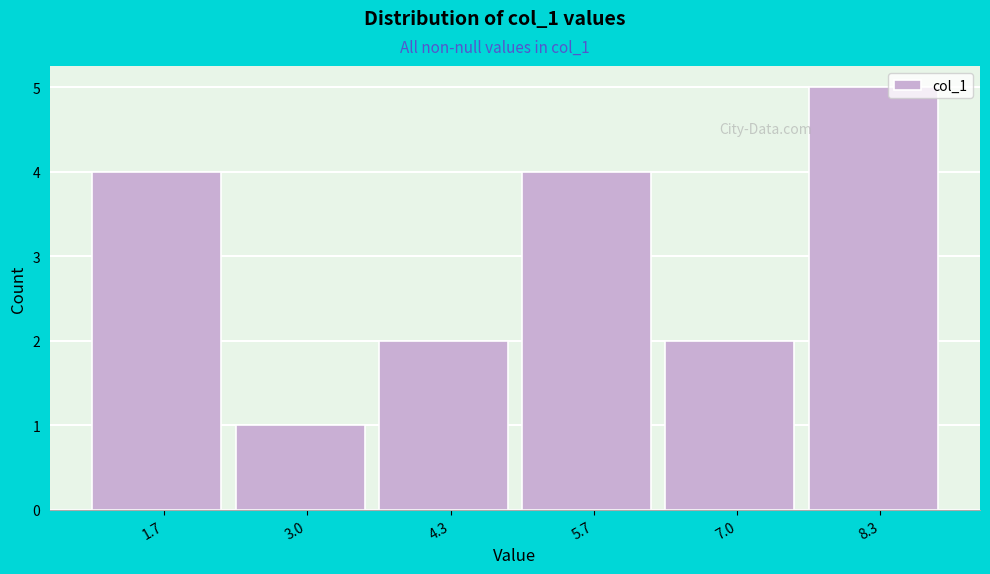

Reading left to right, list every bar in this chart as the range it spans on the x-axis followed by its height. Neither the bar edges nor the heights are printed on the chart, so give them approximately, as read against the axes.

1.0 to 2.4: 4
2.4 to 3.6: 1
3.6 to 5.0: 2
5.0 to 6.4: 4
6.4 to 7.6: 2
7.6 to 9.0: 5